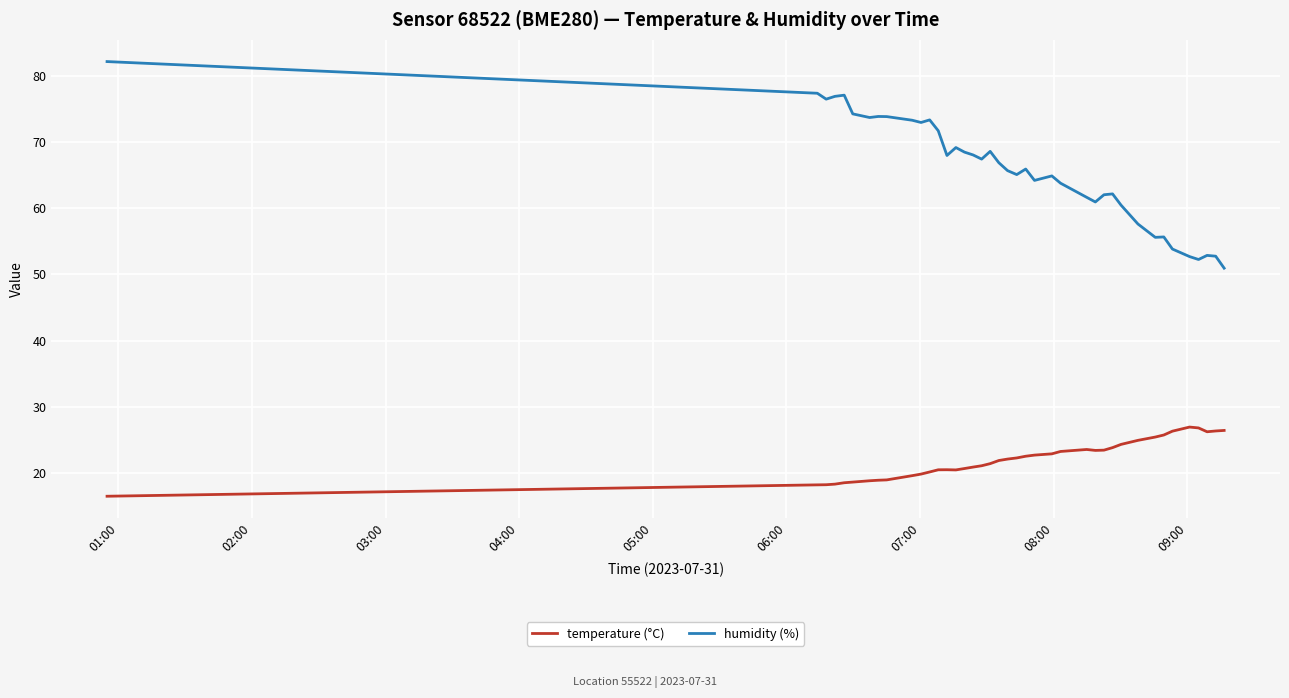

Which series has the widest spread of values?

humidity (%)